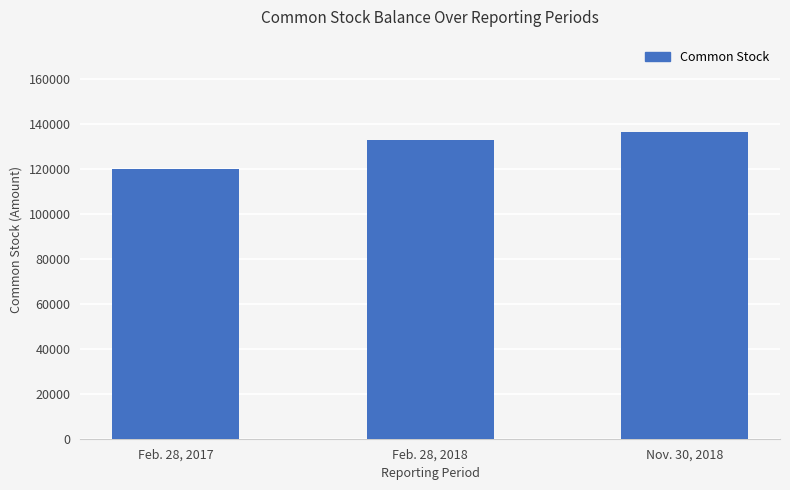

At which label is the value closest to 128177?

Feb. 28, 2018